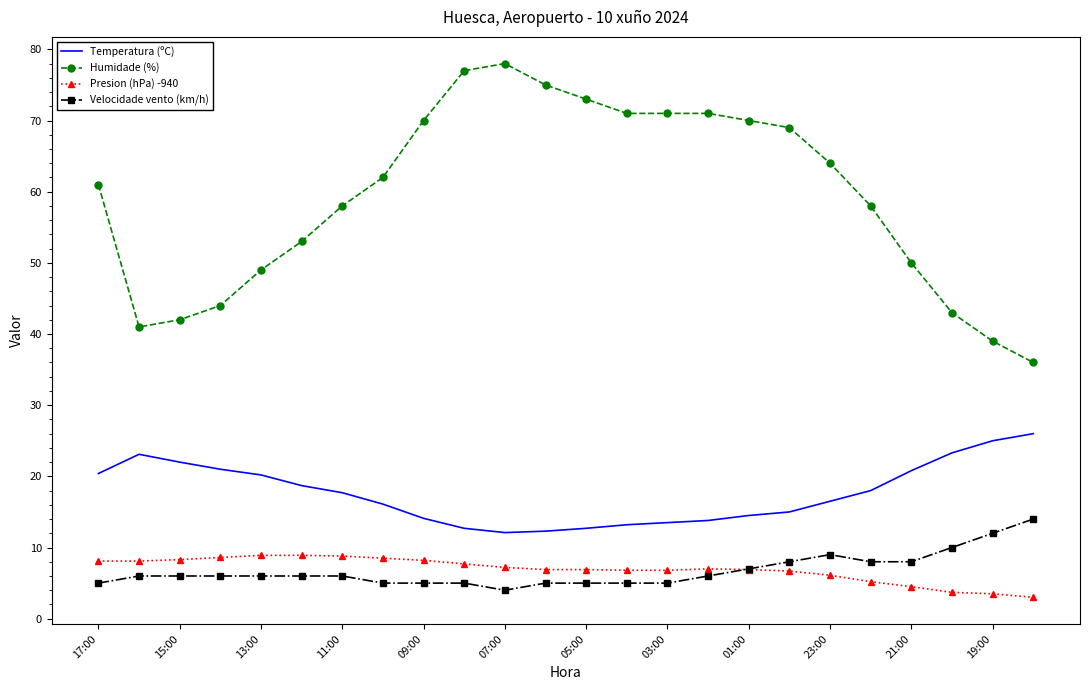

True or false: Humidade (%) and Presion (hPa) -940 intersect in this chart.

False